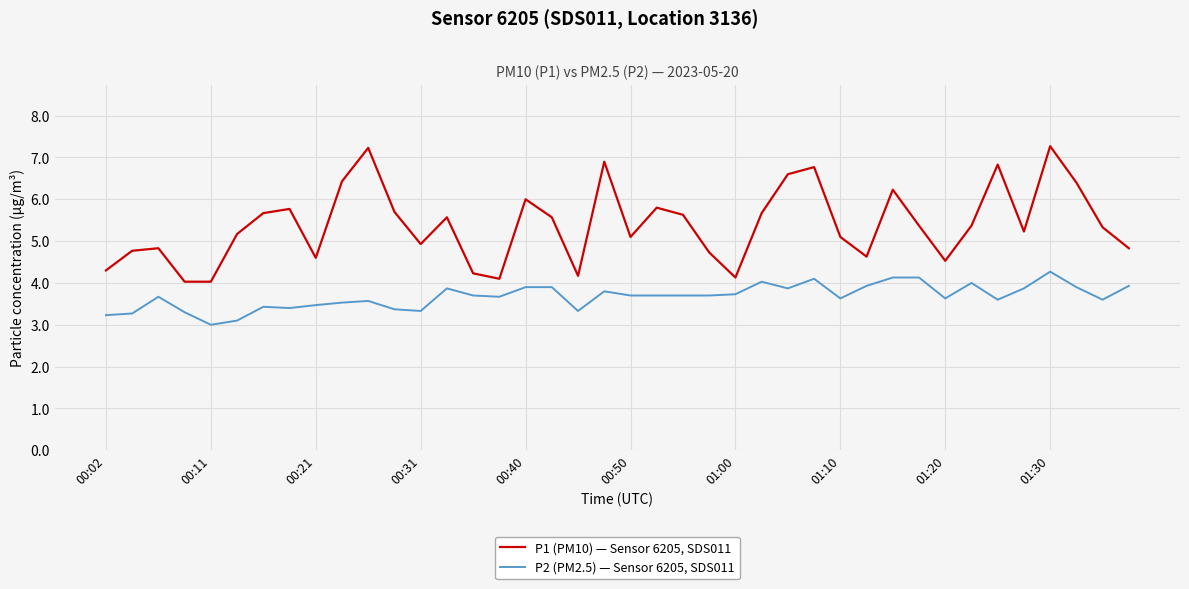

What is the greatest value displayed?

7.3